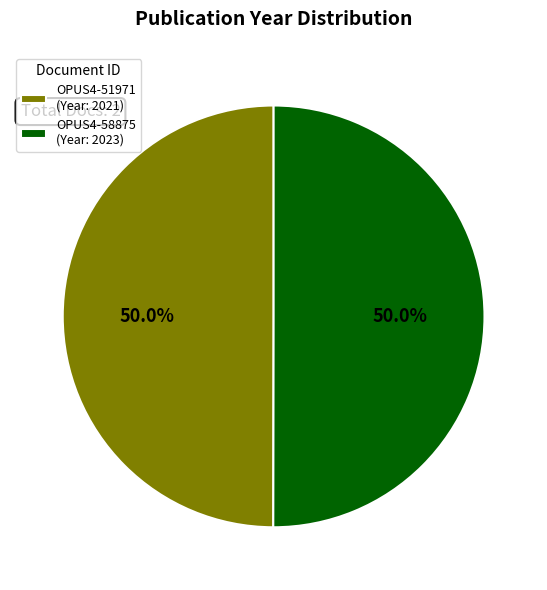

Approximately how many times larger is the value at OPUS4-51971 (Year: 2021) compared to OPUS4-58875 (Year: 2023)?

1.0